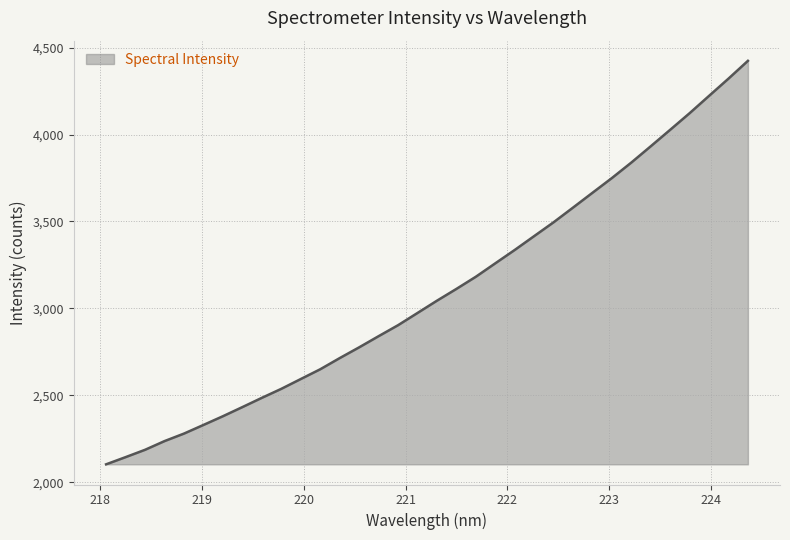

What is the maximum value shown in the chart?

4423.9